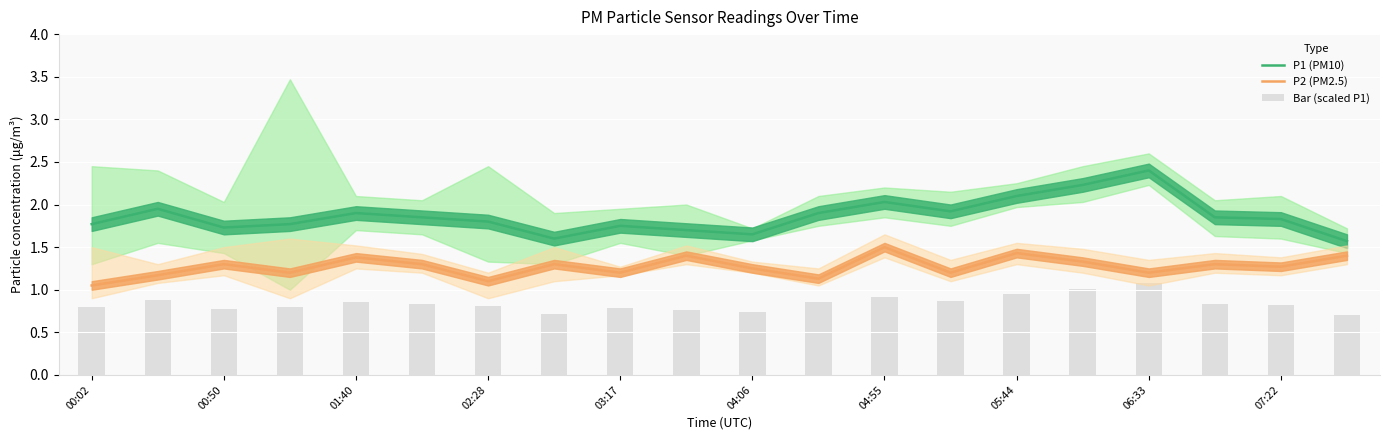

True or false: P1 (PM10) and P2 (PM2.5) intersect in this chart.

False